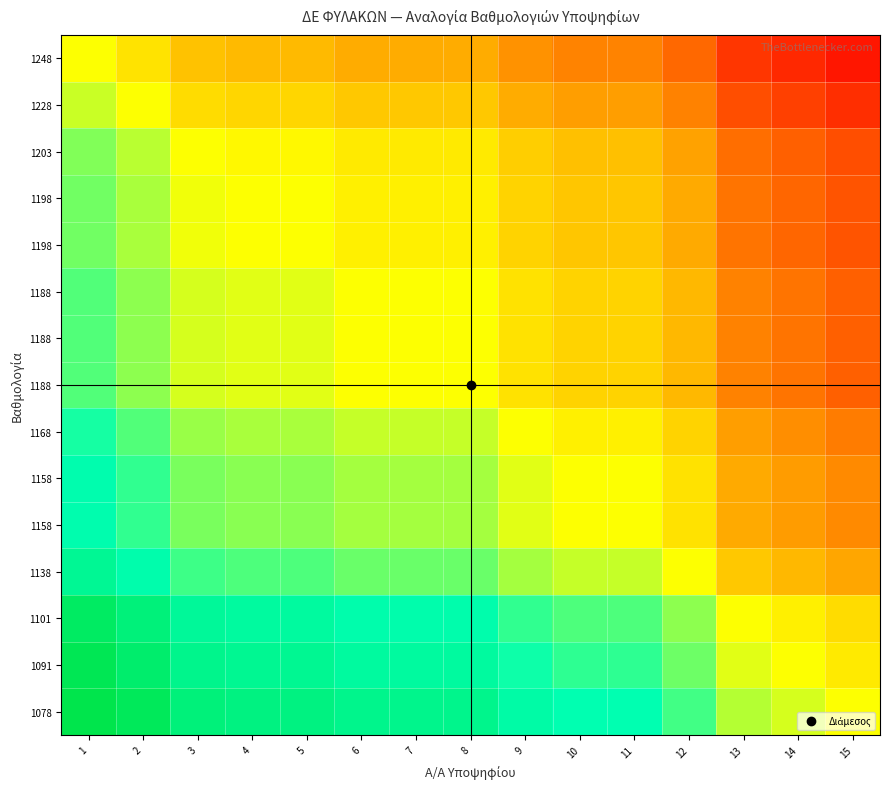

At how many categories does at least one series exceed 1?

14